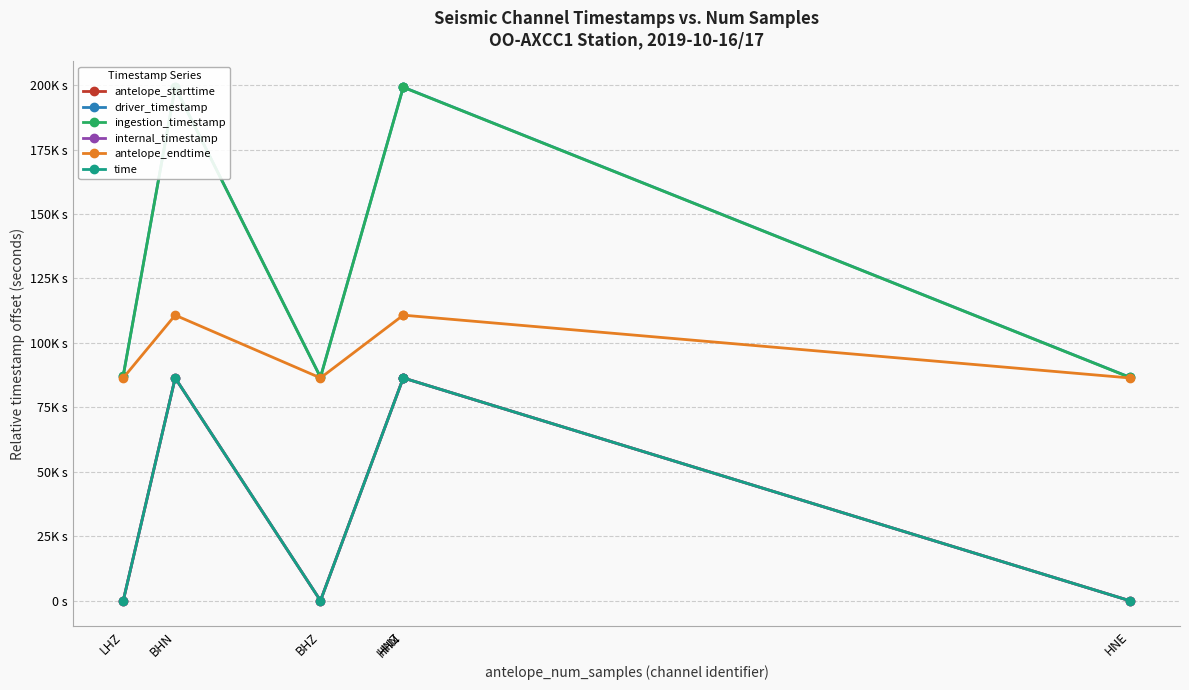

Which series has the widest spread of values?

ingestion_timestamp